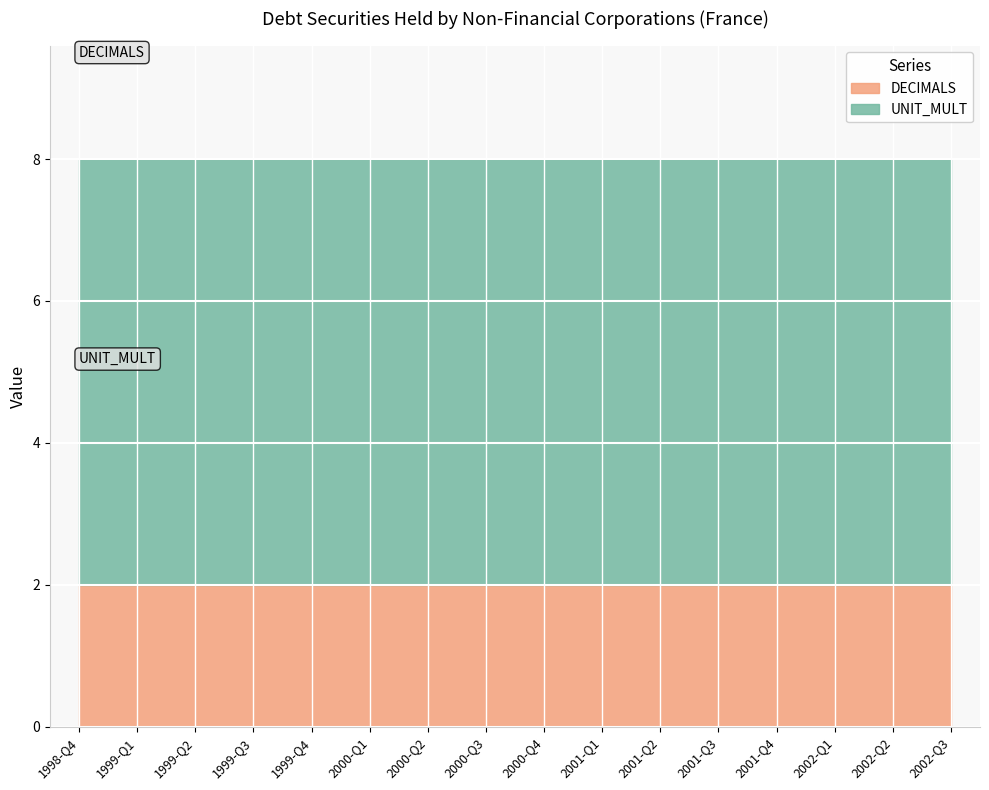

Which series changed the most between 1999-Q3 and 2000-Q2?

DECIMALS